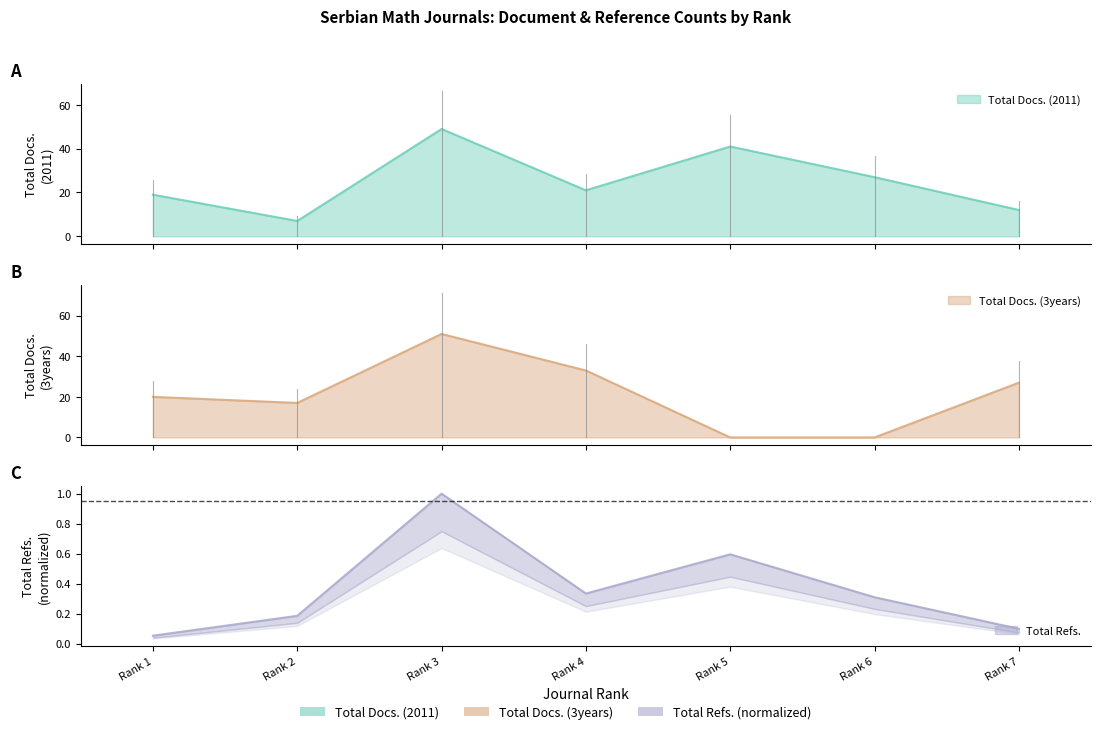

What are all the series names shown in the legend?

Total Docs. (2011), Total Docs. (3years), Total Refs.